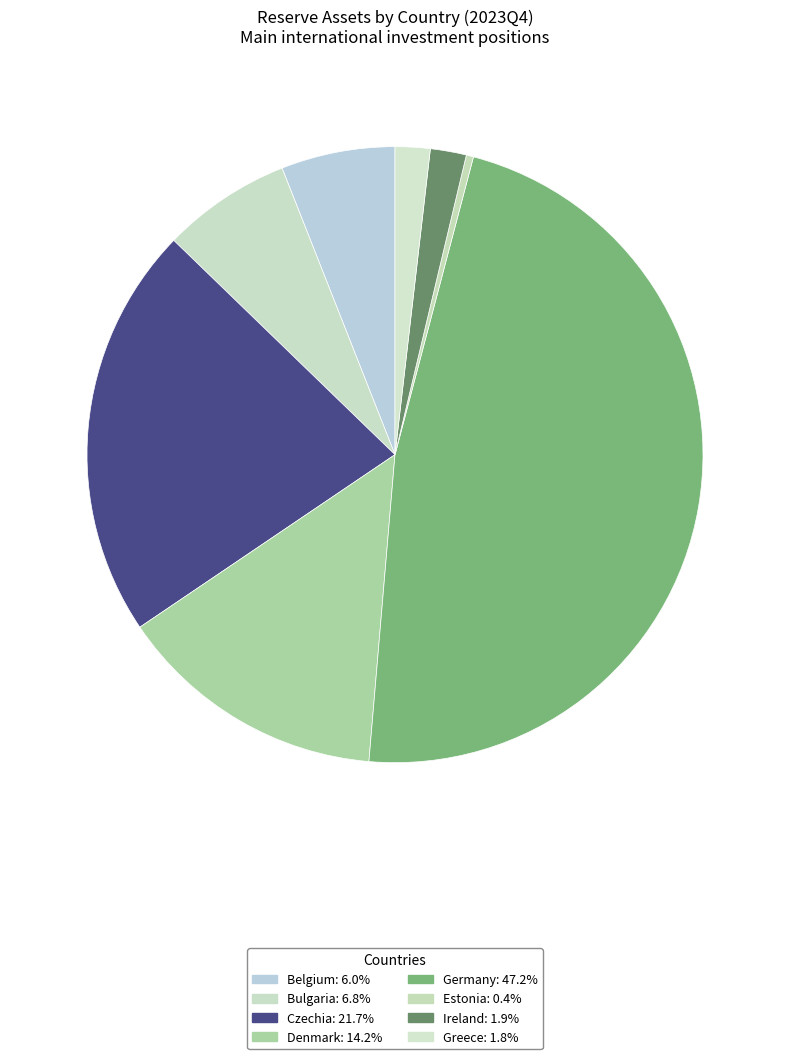

What is the smallest slice in the pie chart?

Estonia